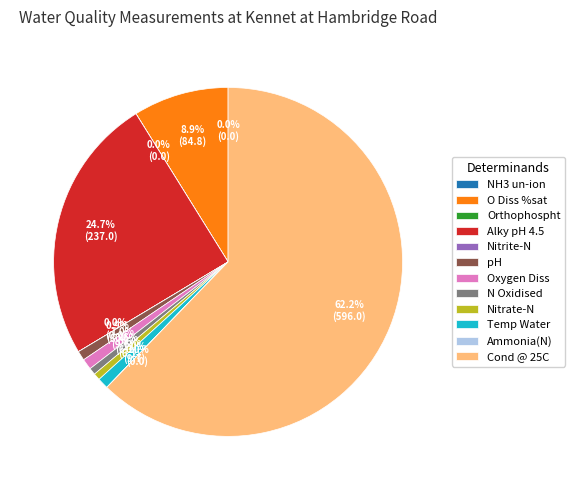

Do pH and Alky pH 4.5 together represent more than half of the pie?

No